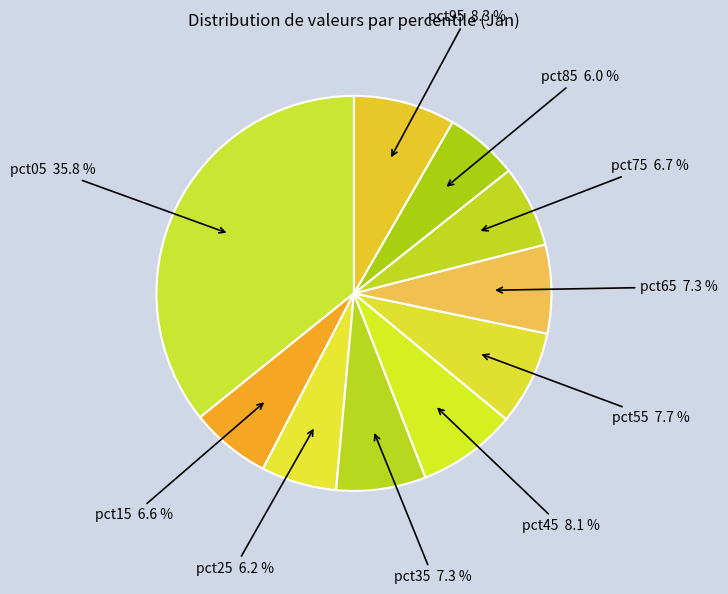

Does any single category account for the majority?

No